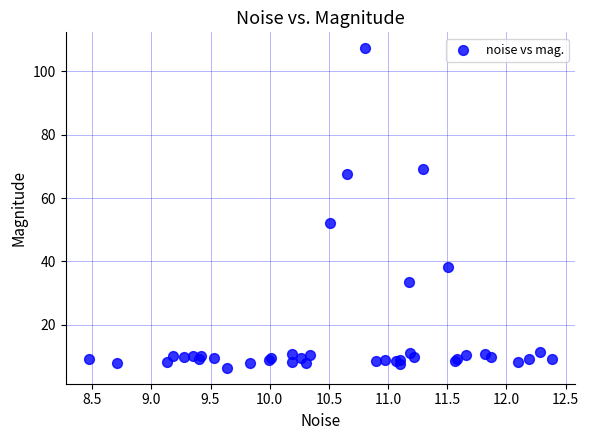

What Y value in the scatter plot is closest to 56?

52.1